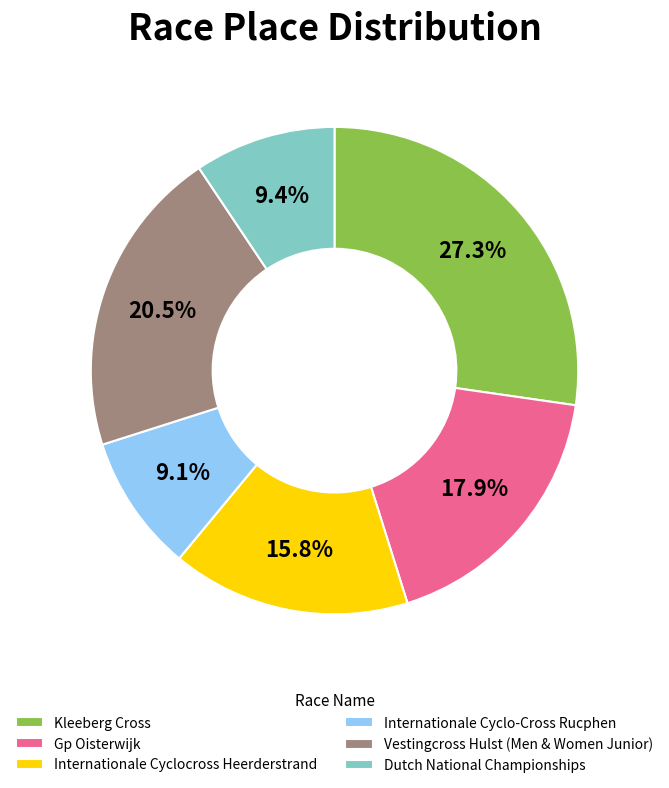

How many slices are in this pie chart?

6